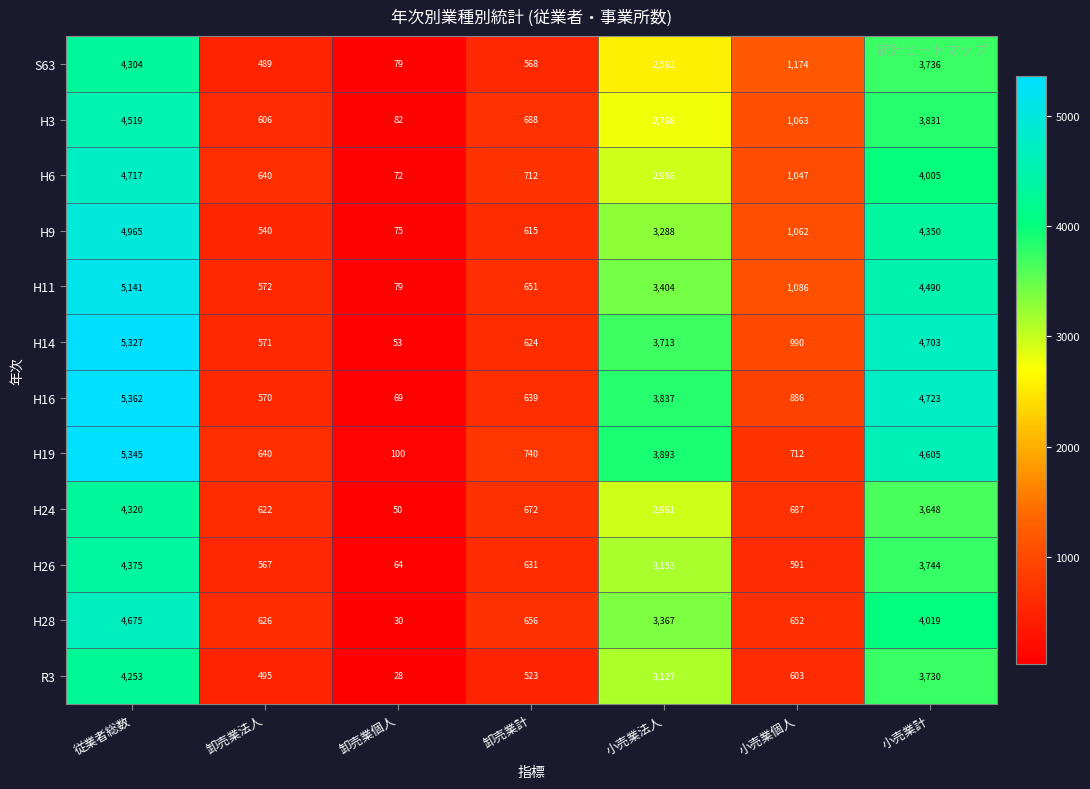

What is the difference between the highest and lowest values at 従業者総数?

1109